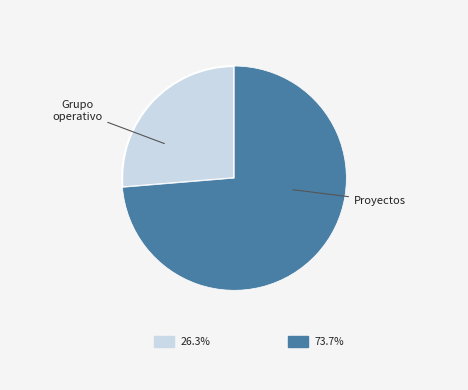

Does any single category account for the majority?

Yes